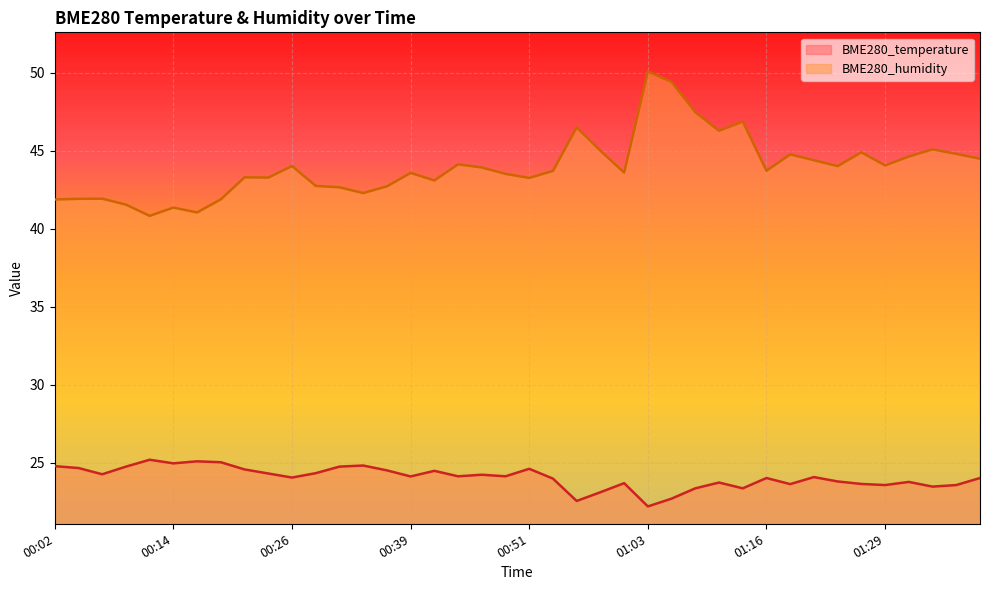

True or false: BME280_temperature and BME280_humidity cross at least once.

False